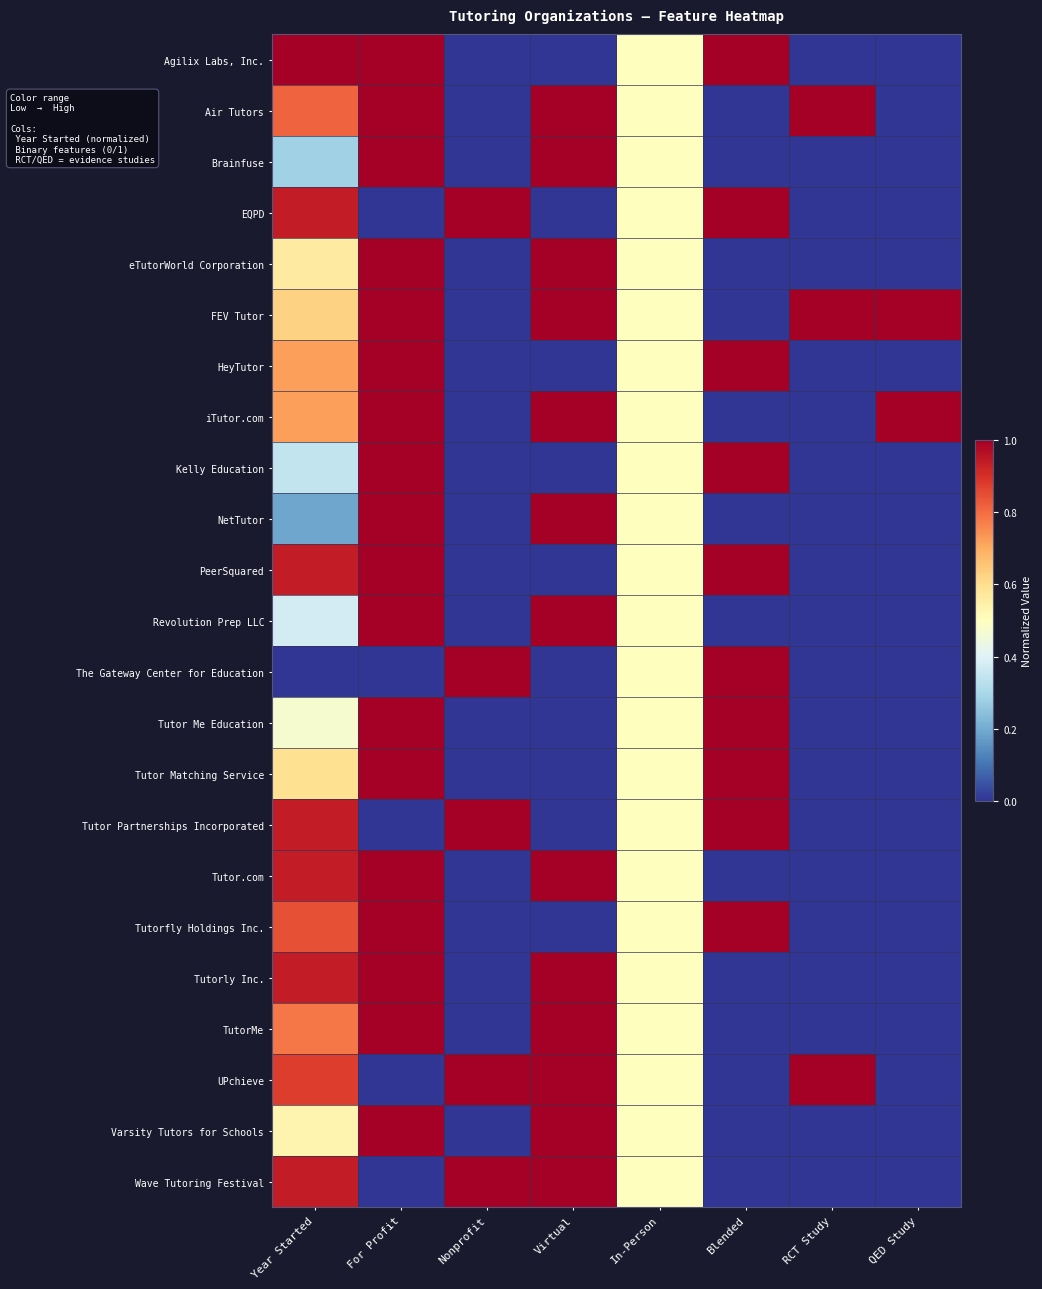

Reading left to right, what are all the values shown in this chart?

Agilix Labs, Inc.: Year Started=1.0	For Profit=1.0	Nonprofit=0.0	Virtual=0.0	In-Person=0.5	Blended=1.0	RCT Study=0.0	QED Study=0.0
Air Tutors: Year Started=0.8	For Profit=1.0	Nonprofit=0.0	Virtual=1.0	In-Person=0.5	Blended=0.0	RCT Study=1.0	QED Study=0.0
Brainfuse: Year Started=0.3	For Profit=1.0	Nonprofit=0.0	Virtual=1.0	In-Person=0.5	Blended=0.0	RCT Study=0.0	QED Study=0.0
EQPD: Year Started=0.9	For Profit=0.0	Nonprofit=1.0	Virtual=0.0	In-Person=0.5	Blended=1.0	RCT Study=0.0	QED Study=0.0
eTutorWorld Corporation: Year Started=0.6	For Profit=1.0	Nonprofit=0.0	Virtual=1.0	In-Person=0.5	Blended=0.0	RCT Study=0.0	QED Study=0.0
FEV Tutor: Year Started=0.6	For Profit=1.0	Nonprofit=0.0	Virtual=1.0	In-Person=0.5	Blended=0.0	RCT Study=1.0	QED Study=1.0
HeyTutor: Year Started=0.7	For Profit=1.0	Nonprofit=0.0	Virtual=0.0	In-Person=0.5	Blended=1.0	RCT Study=0.0	QED Study=0.0
iTutor.com: Year Started=0.7	For Profit=1.0	Nonprofit=0.0	Virtual=1.0	In-Person=0.5	Blended=0.0	RCT Study=0.0	QED Study=1.0
Kelly Education: Year Started=0.3	For Profit=1.0	Nonprofit=0.0	Virtual=0.0	In-Person=0.5	Blended=1.0	RCT Study=0.0	QED Study=0.0
NetTutor: Year Started=0.2	For Profit=1.0	Nonprofit=0.0	Virtual=1.0	In-Person=0.5	Blended=0.0	RCT Study=0.0	QED Study=0.0
PeerSquared: Year Started=0.9	For Profit=1.0	Nonprofit=0.0	Virtual=0.0	In-Person=0.5	Blended=1.0	RCT Study=0.0	QED Study=0.0
Revolution Prep LLC: Year Started=0.4	For Profit=1.0	Nonprofit=0.0	Virtual=1.0	In-Person=0.5	Blended=0.0	RCT Study=0.0	QED Study=0.0
The Gateway Center for Education: Year Started=0.0	For Profit=0.0	Nonprofit=1.0	Virtual=0.0	In-Person=0.5	Blended=1.0	RCT Study=0.0	QED Study=0.0
Tutor Me Education: Year Started=0.5	For Profit=1.0	Nonprofit=0.0	Virtual=0.0	In-Person=0.5	Blended=1.0	RCT Study=0.0	QED Study=0.0
Tutor Matching Service: Year Started=0.6	For Profit=1.0	Nonprofit=0.0	Virtual=0.0	In-Person=0.5	Blended=1.0	RCT Study=0.0	QED Study=0.0
Tutor Partnerships Incorporated: Year Started=0.9	For Profit=0.0	Nonprofit=1.0	Virtual=0.0	In-Person=0.5	Blended=1.0	RCT Study=0.0	QED Study=0.0
Tutor.com: Year Started=0.9	For Profit=1.0	Nonprofit=0.0	Virtual=1.0	In-Person=0.5	Blended=0.0	RCT Study=0.0	QED Study=0.0
Tutorfly Holdings Inc.: Year Started=0.8	For Profit=1.0	Nonprofit=0.0	Virtual=0.0	In-Person=0.5	Blended=1.0	RCT Study=0.0	QED Study=0.0
Tutorly Inc.: Year Started=0.9	For Profit=1.0	Nonprofit=0.0	Virtual=1.0	In-Person=0.5	Blended=0.0	RCT Study=0.0	QED Study=0.0
TutorMe: Year Started=0.8	For Profit=1.0	Nonprofit=0.0	Virtual=1.0	In-Person=0.5	Blended=0.0	RCT Study=0.0	QED Study=0.0
UPchieve: Year Started=0.9	For Profit=0.0	Nonprofit=1.0	Virtual=1.0	In-Person=0.5	Blended=0.0	RCT Study=1.0	QED Study=0.0
Varsity Tutors for Schools: Year Started=0.5	For Profit=1.0	Nonprofit=0.0	Virtual=1.0	In-Person=0.5	Blended=0.0	RCT Study=0.0	QED Study=0.0
Wave Tutoring Festival: Year Started=0.9	For Profit=0.0	Nonprofit=1.0	Virtual=1.0	In-Person=0.5	Blended=0.0	RCT Study=0.0	QED Study=0.0